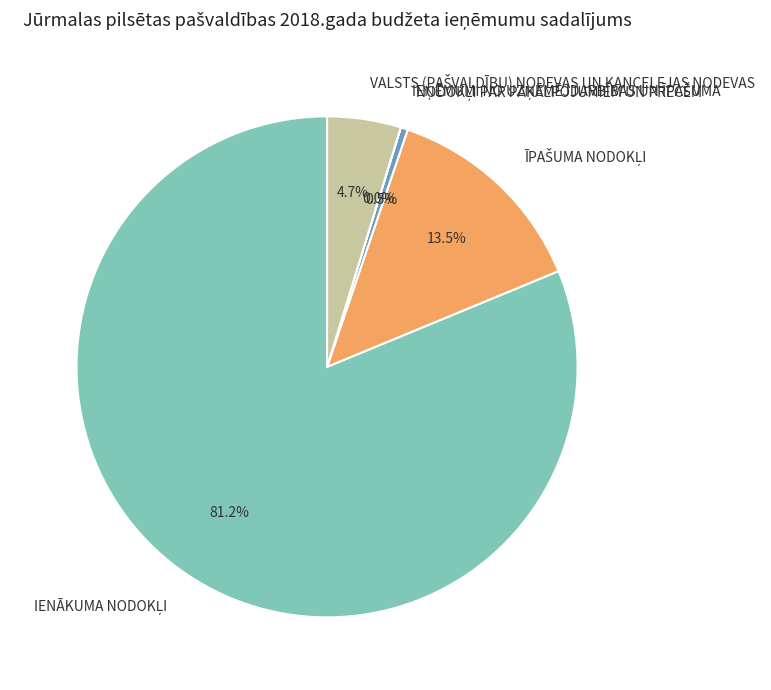

Is there a majority slice in this chart?

Yes